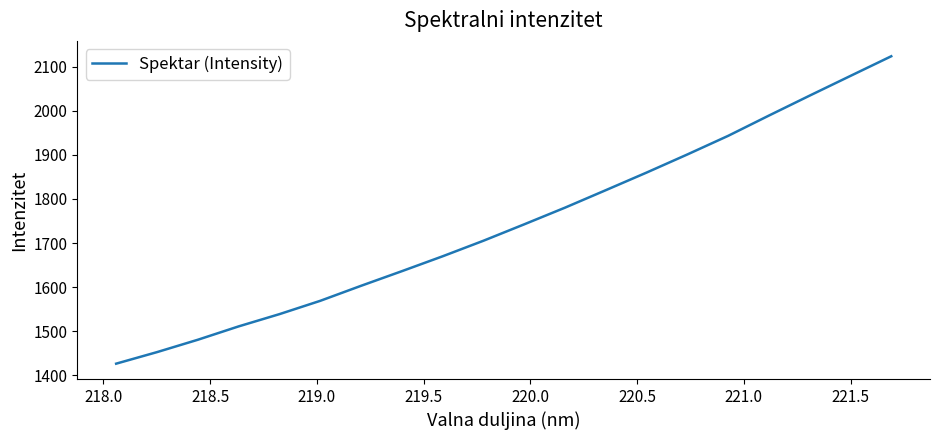

What is the difference between the second highest and second lowest values?

626.1